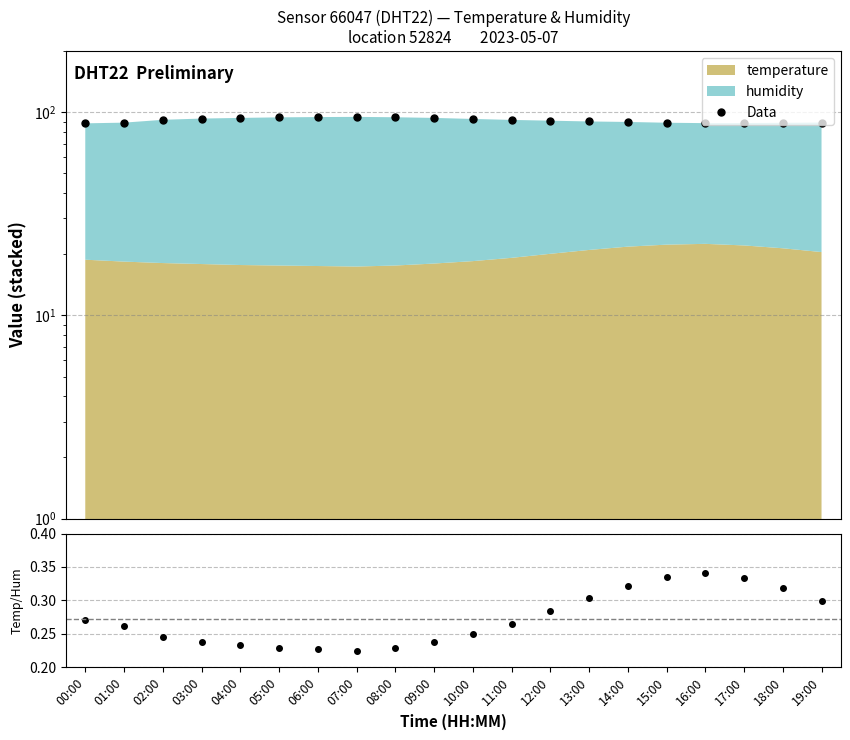

How many distinct data groups are displayed?

2